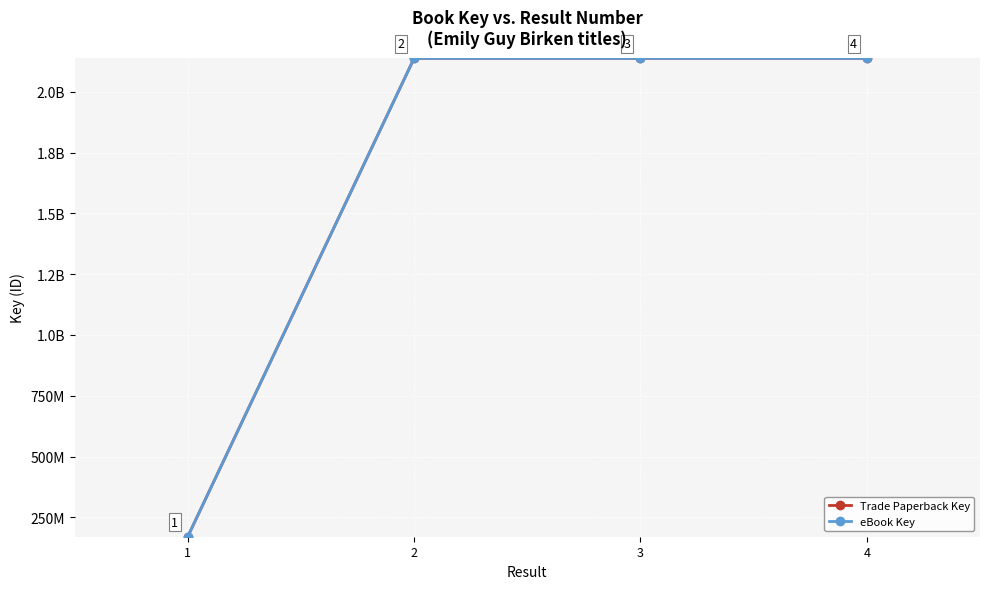

Reading left to right, transcribe all the data shown in this chart.

Trade Paperback Key: 170566274	2137689271	2137704585	2137710095
eBook Key: 170566274	2137689271	2137704585	2137710095